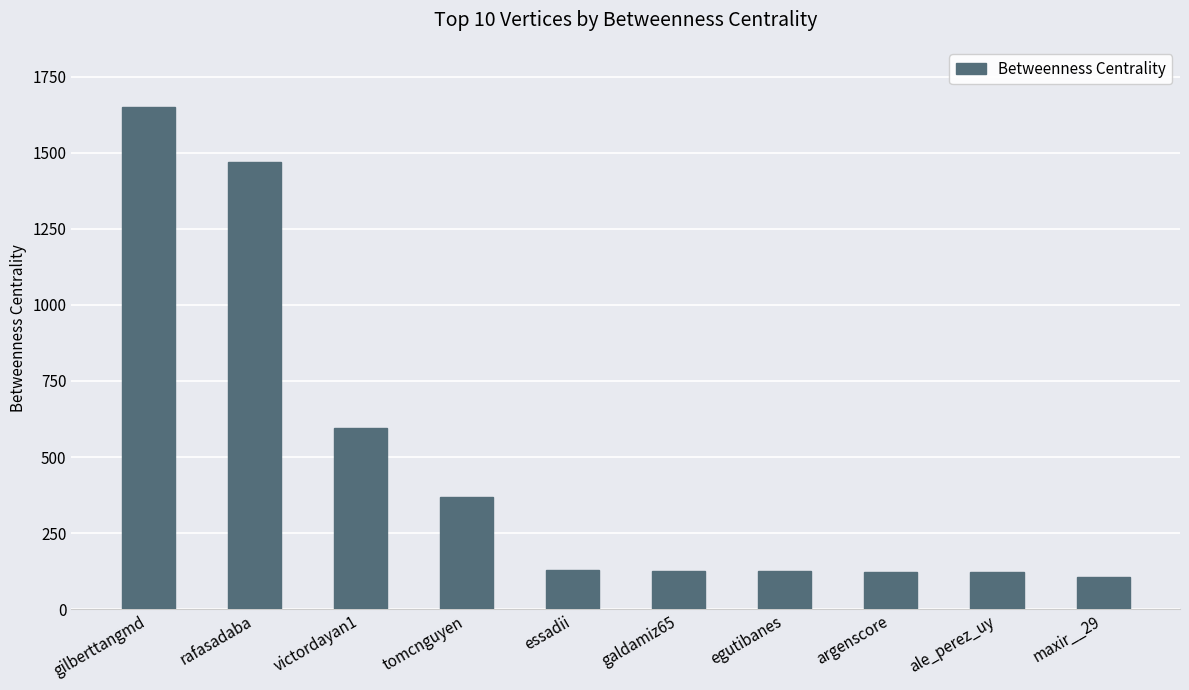

What is the difference between the second highest and minimum values?

1365.8